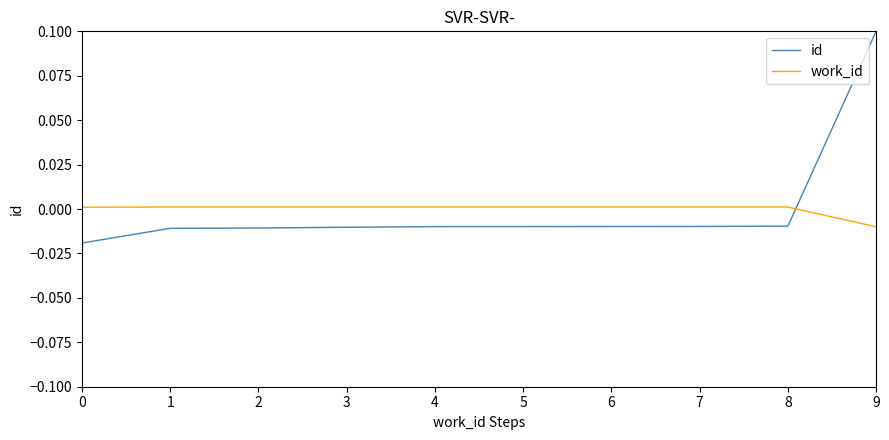

Does the chart display data point markers on the line(s)?

No